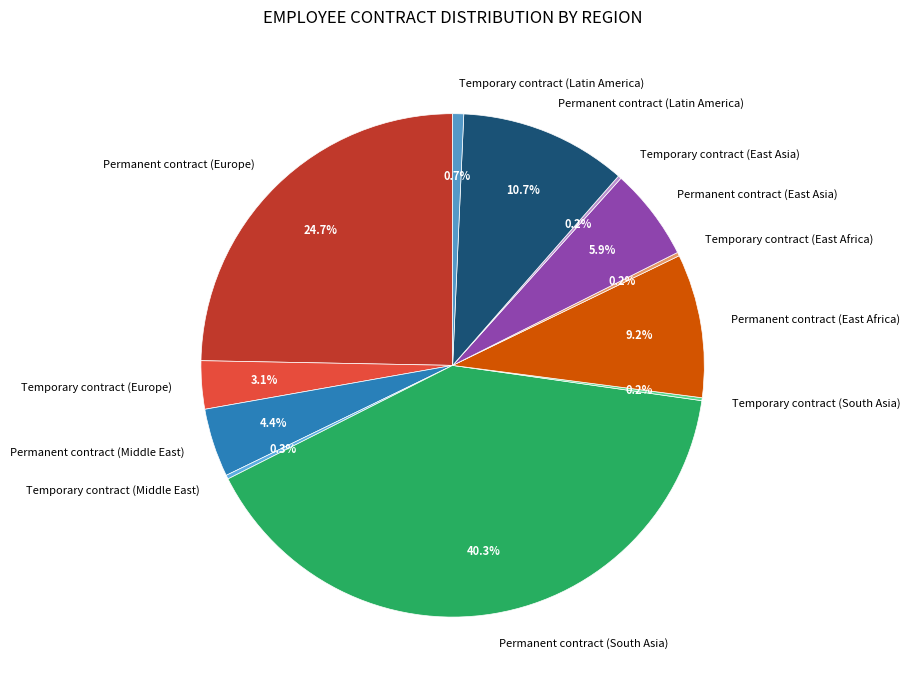

Between Permanent contract (South Asia) and Permanent contract (East Asia), which is larger?

Permanent contract (South Asia)